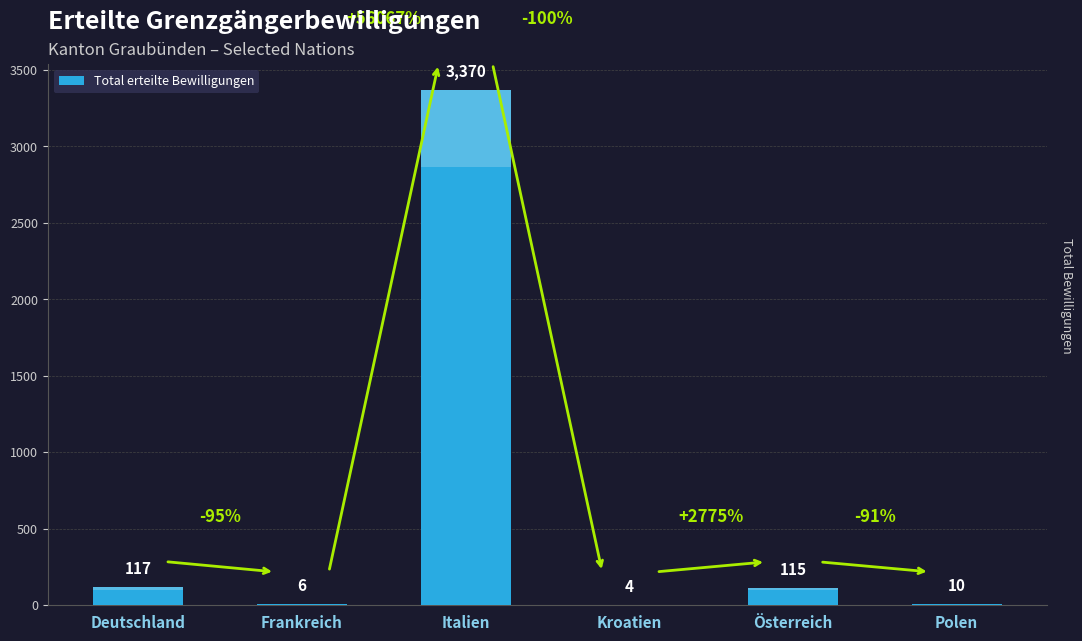

List the labels in order of value, largest first.

Italien, Deutschland, Österreich, Polen, Frankreich, Kroatien